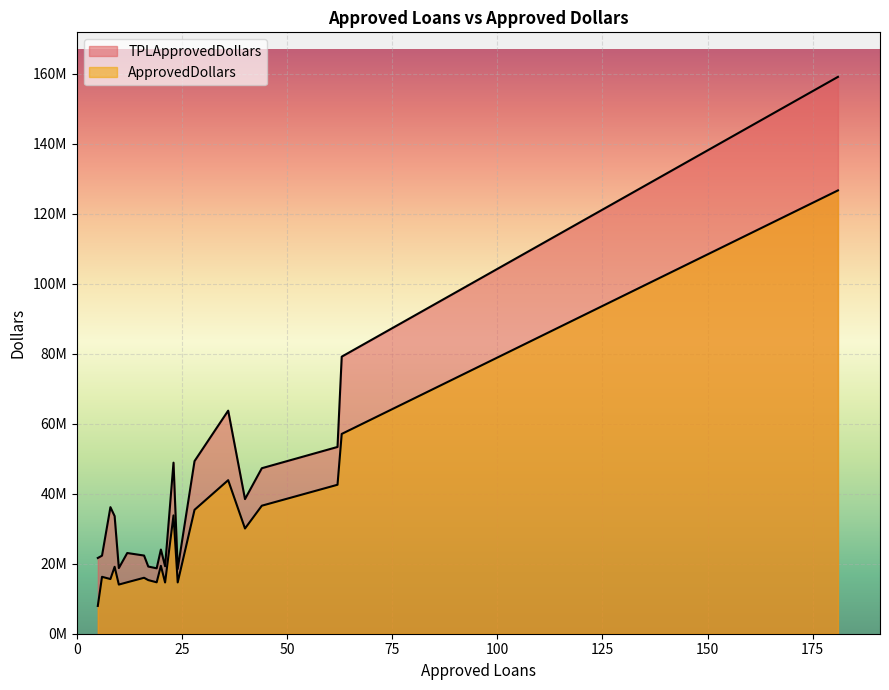

What is the difference between the maximum and minimum values in the TPLApprovedDollars series?

140611846.5